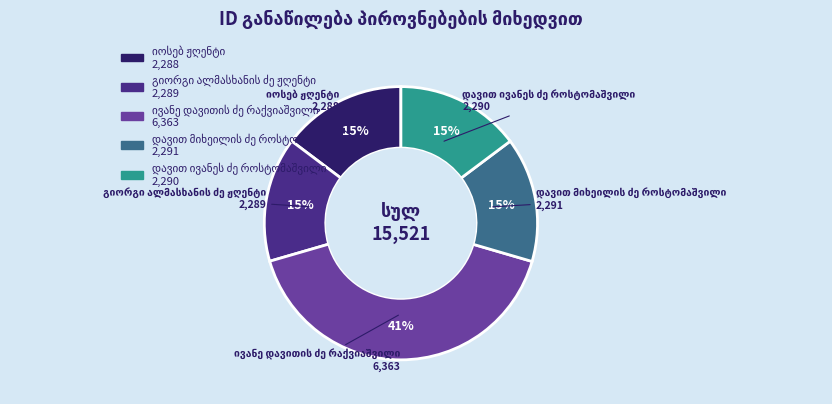

To the nearest percent, what is the difference between the largest and smallest slice percentages?

26%